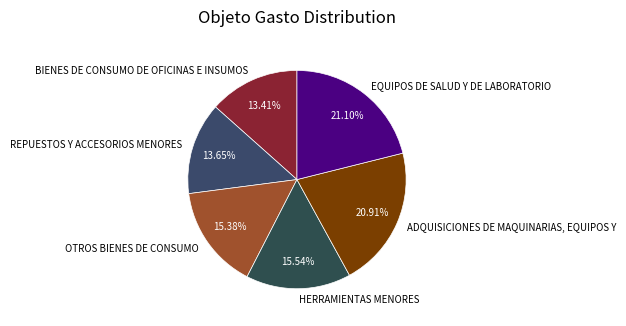

Combined, do REPUESTOS Y ACCESORIOS MENORES and BIENES DE CONSUMO DE OFICINAS E INSUMOS account for over 50%?

No